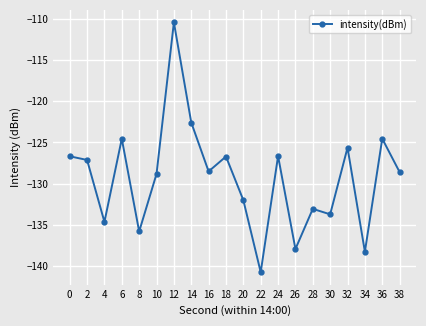

What is the change in value from 10 to 20?

-3.2